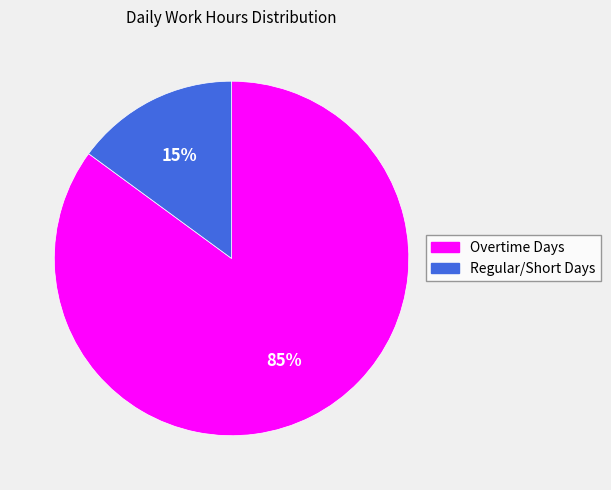

To the nearest percent, what is the average slice percentage?

50%